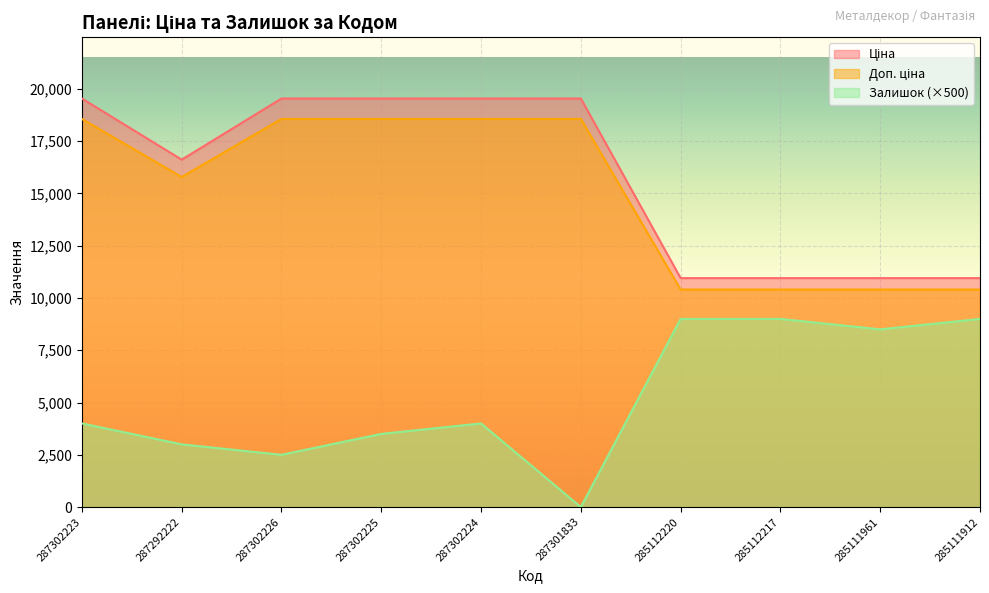

How many values in the Доп. ціна series are below 18565?

5